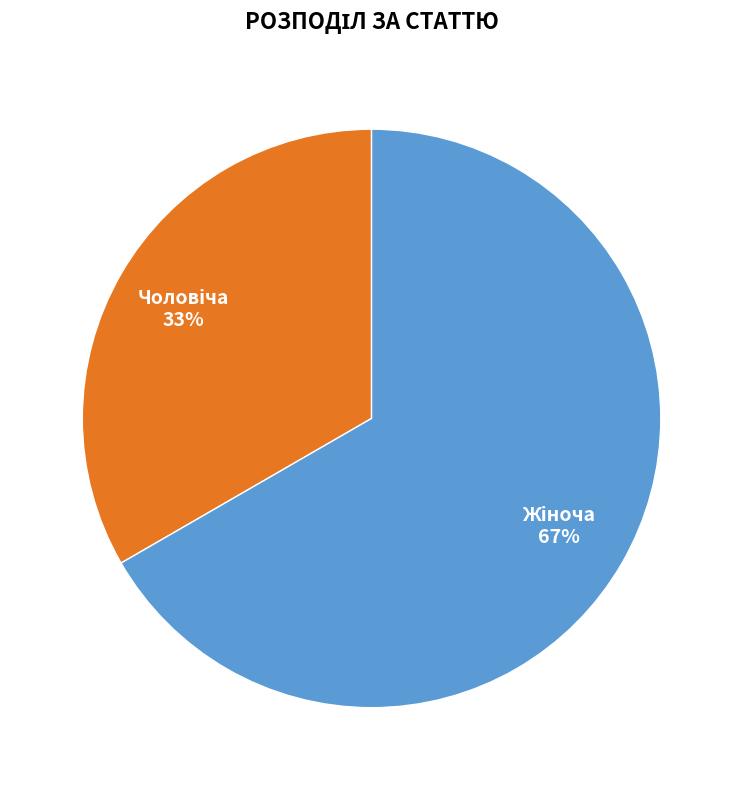

To the nearest percent, what is the average slice percentage?

50%